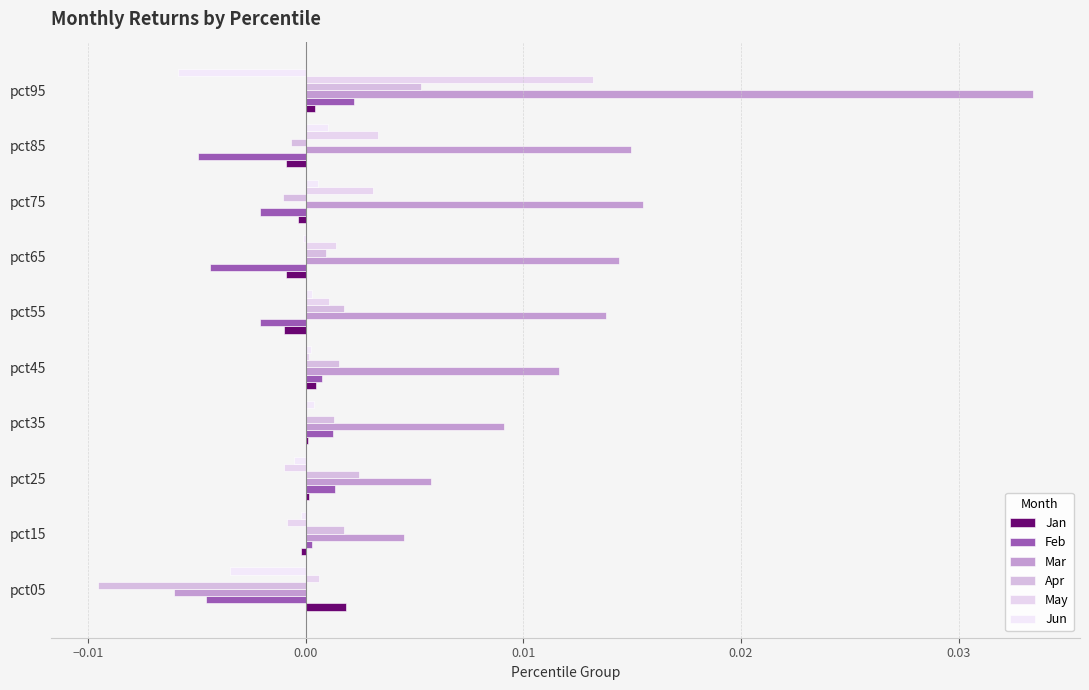

How many distinct data groups are displayed?

6